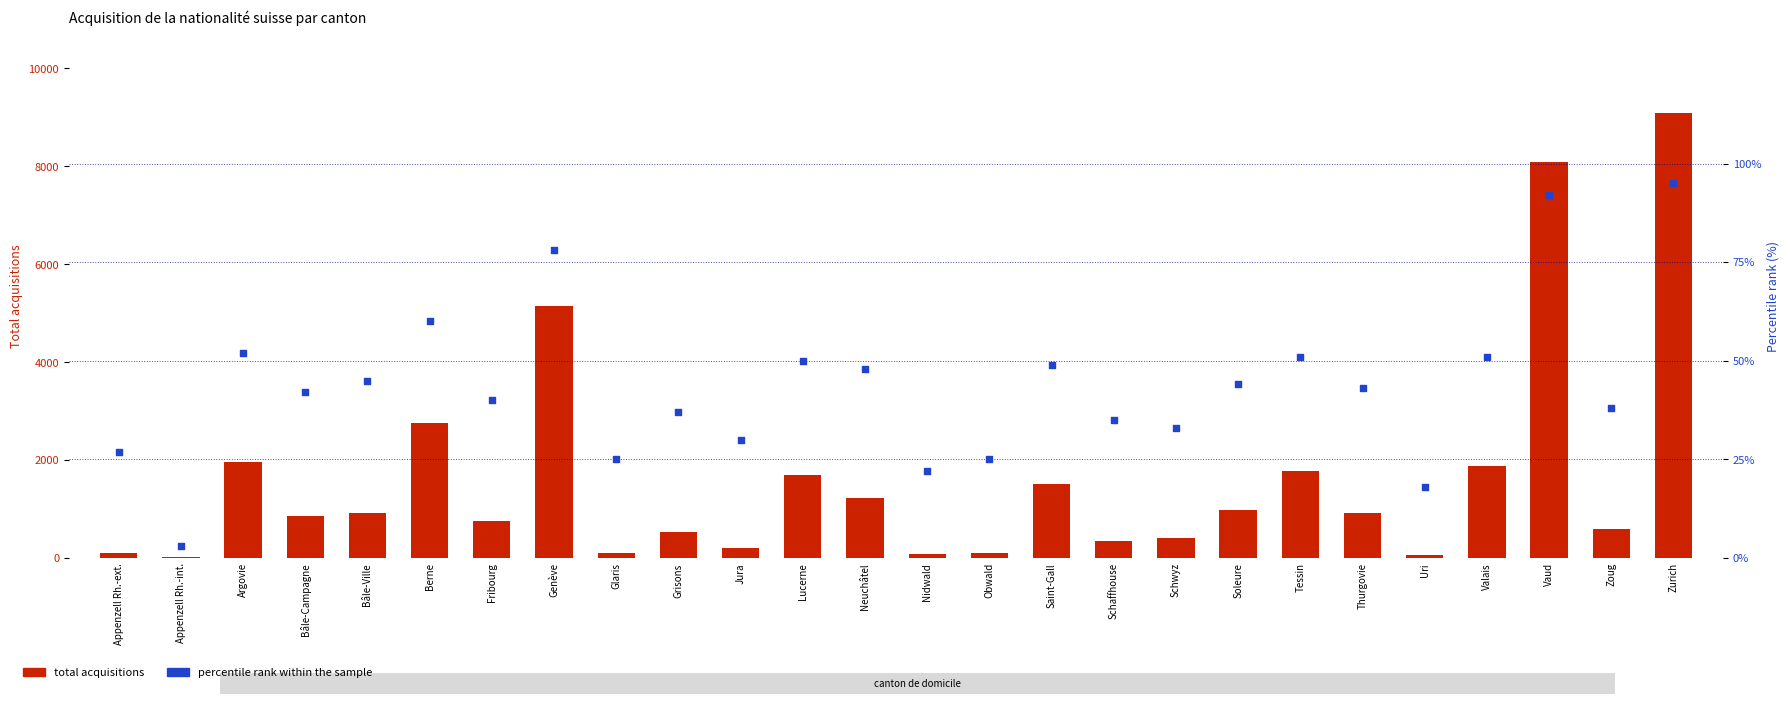

Which series reaches the maximum Y coordinate?

Total acquisitions